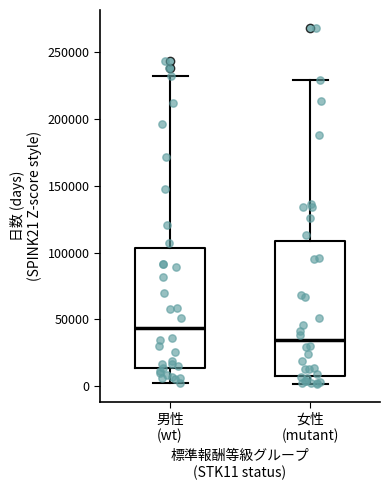

Reading left to right, transcribe this box plot: for each box, give where its median line is, the range the box spans, and where its two whiskers end, as read against the y-axis. The values are not printed on the chart, so give them approximately, as read against the axis.

男性 (wt): median 45000, box 15000 to 105000, whiskers 5000 to 230000
女性 (mutant): median 35000, box 10000 to 110000, whiskers 0 to 230000